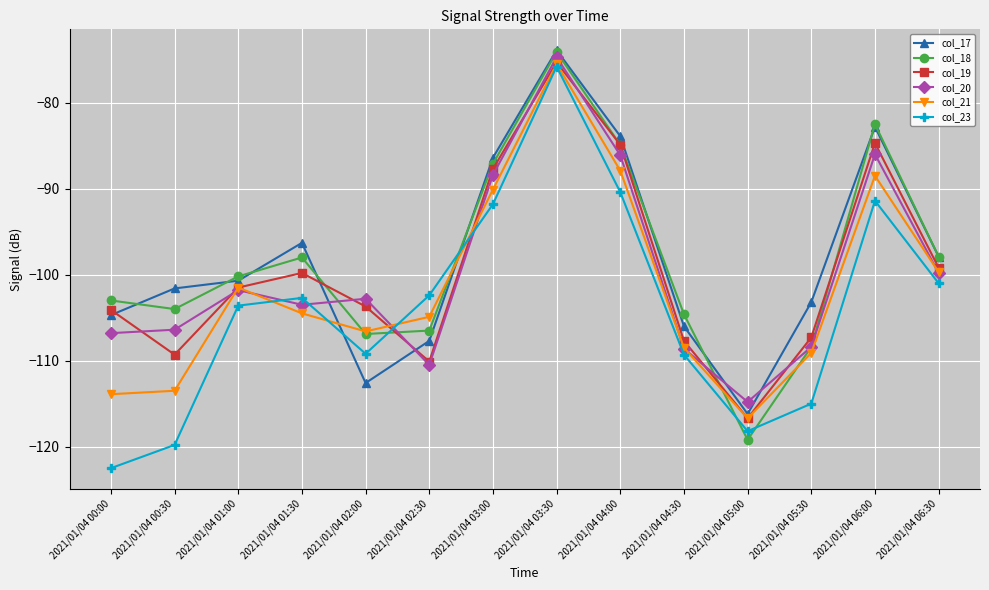

What is the highest value of the col_18 series?

-74.1